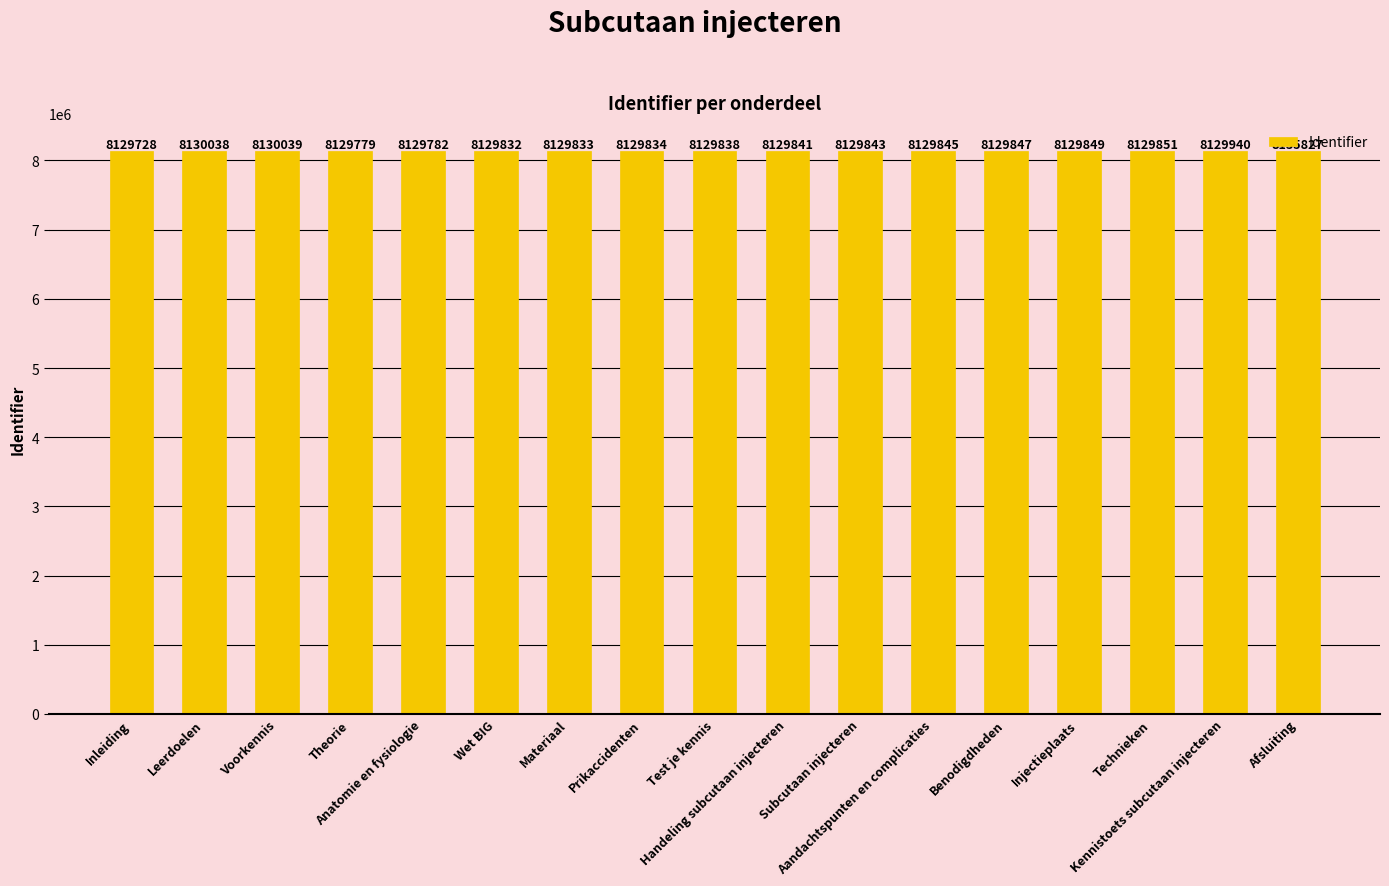

At which label does the data first exceed 8129843?

Leerdoelen